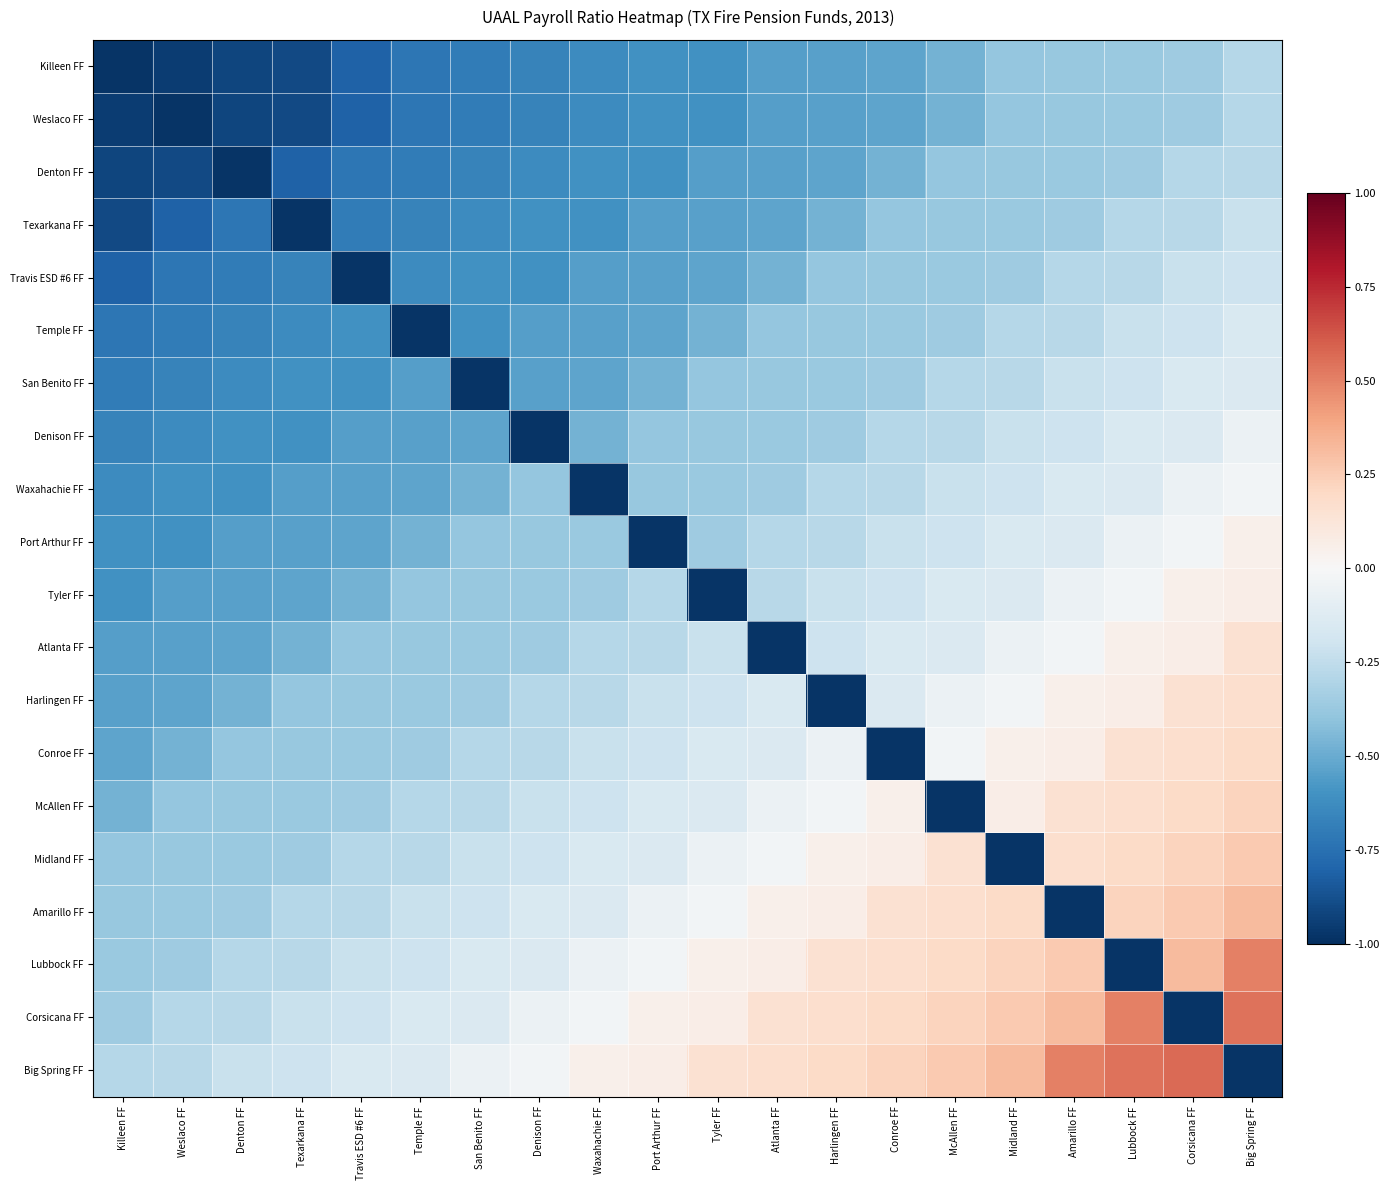

What is the smallest value displayed?

-1.0